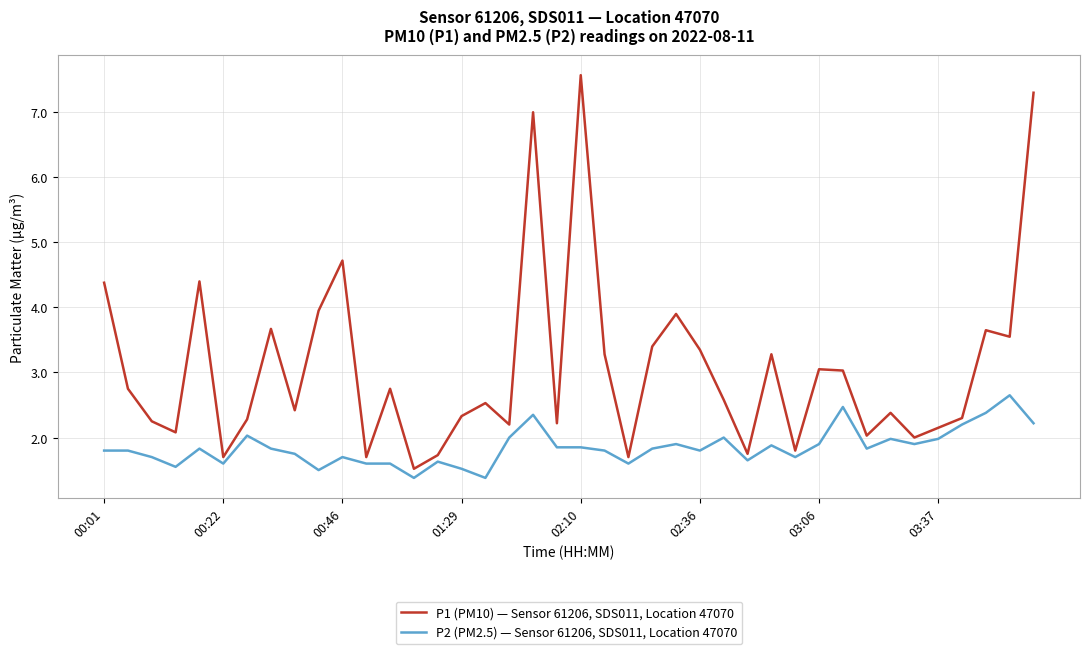

What is the smallest value displayed?

1.4